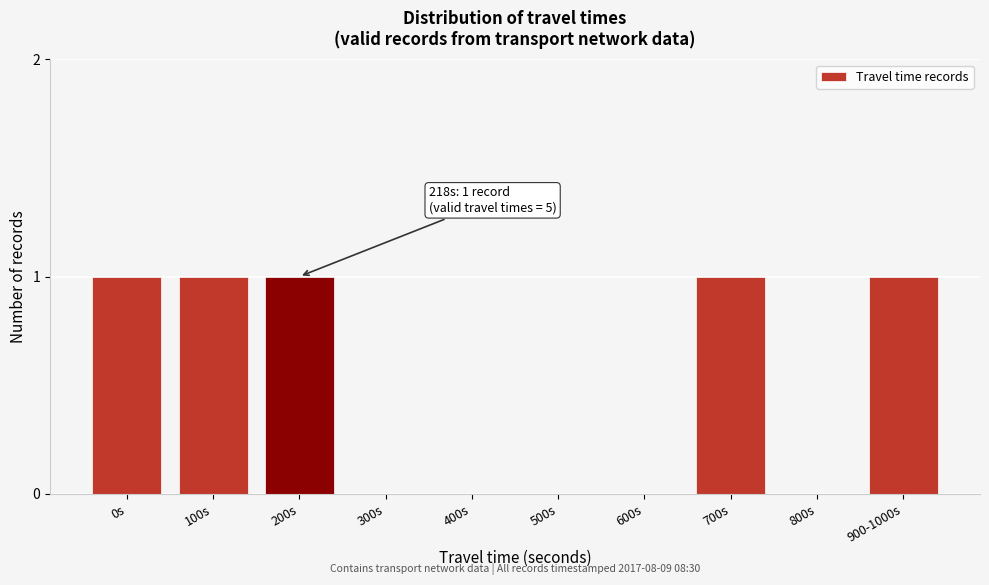

Reading left to right, what are all the values shown in this chart?

0s=1	100s=1	200s=1	300s=0	400s=0	500s=0	600s=0	700s=1	800s=0	900-1000s=1